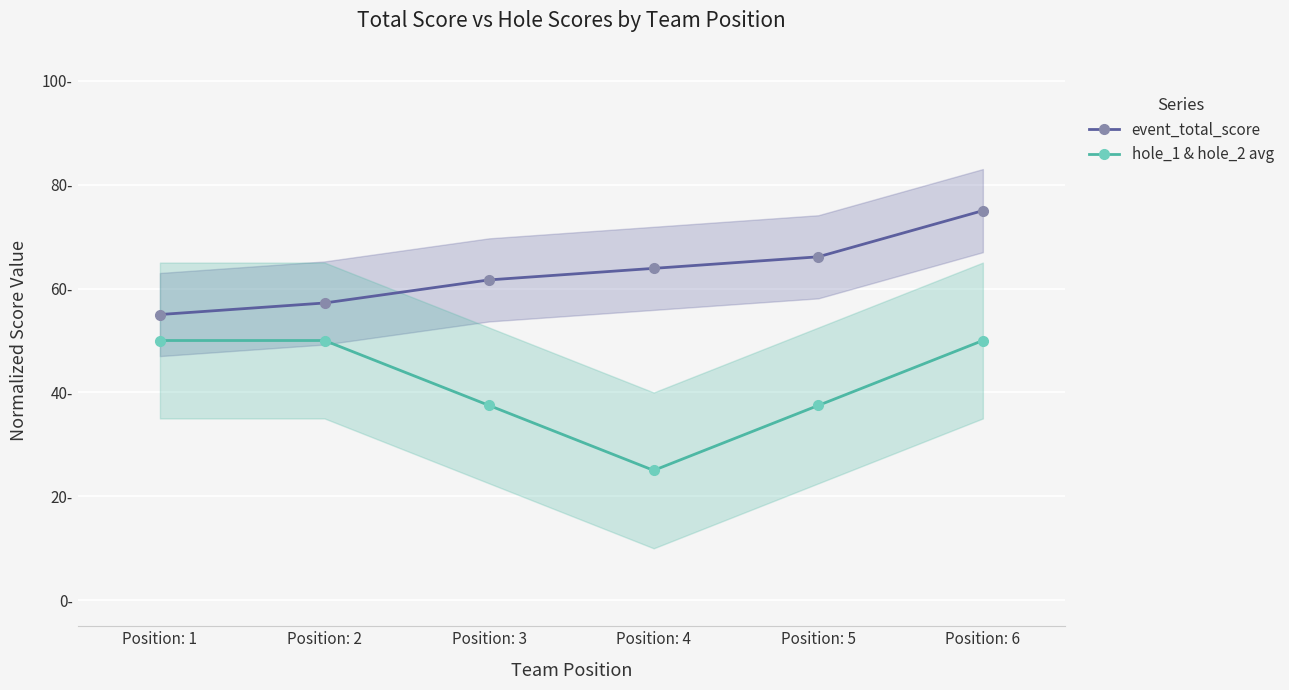

How many lines are shown in the chart?

2